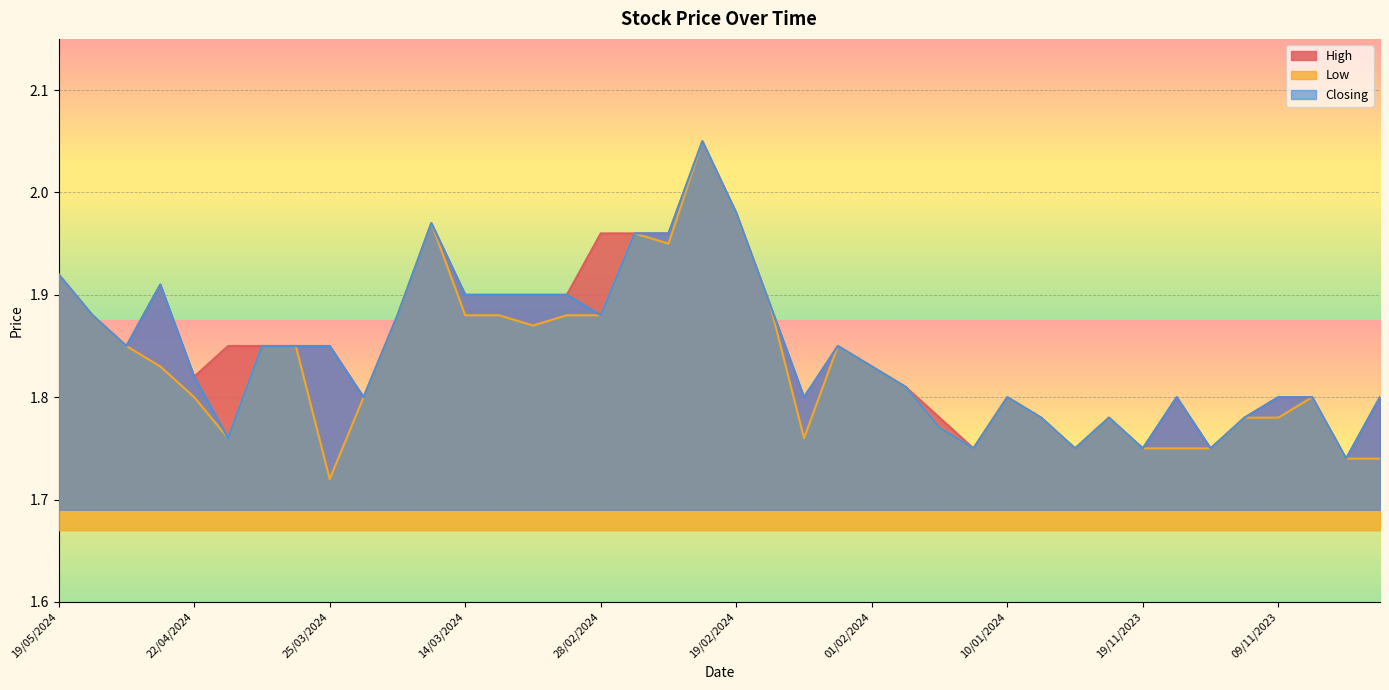

List the labels in order of High value, smallest first.

25/10/2023, 16/01/2024, 20/12/2023, 19/11/2023, 14/11/2023, 22/01/2024, 28/12/2023, 06/12/2023, 12/11/2023, 21/03/2024, 05/02/2024, 10/01/2024, 15/11/2023, 09/11/2023, 31/10/2023, 09/10/2023, 24/01/2024, 22/04/2024, 01/02/2024, 12/05/2024, 21/04/2024, 04/04/2024, 28/03/2024, 25/03/2024, 04/02/2024, 16/05/2024, 20/03/2024, 18/02/2024, 14/03/2024, 13/03/2024, 06/03/2024, 05/03/2024, 23/04/2024, 19/05/2024, 28/02/2024, 27/02/2024, 21/02/2024, 18/03/2024, 19/02/2024, 20/02/2024